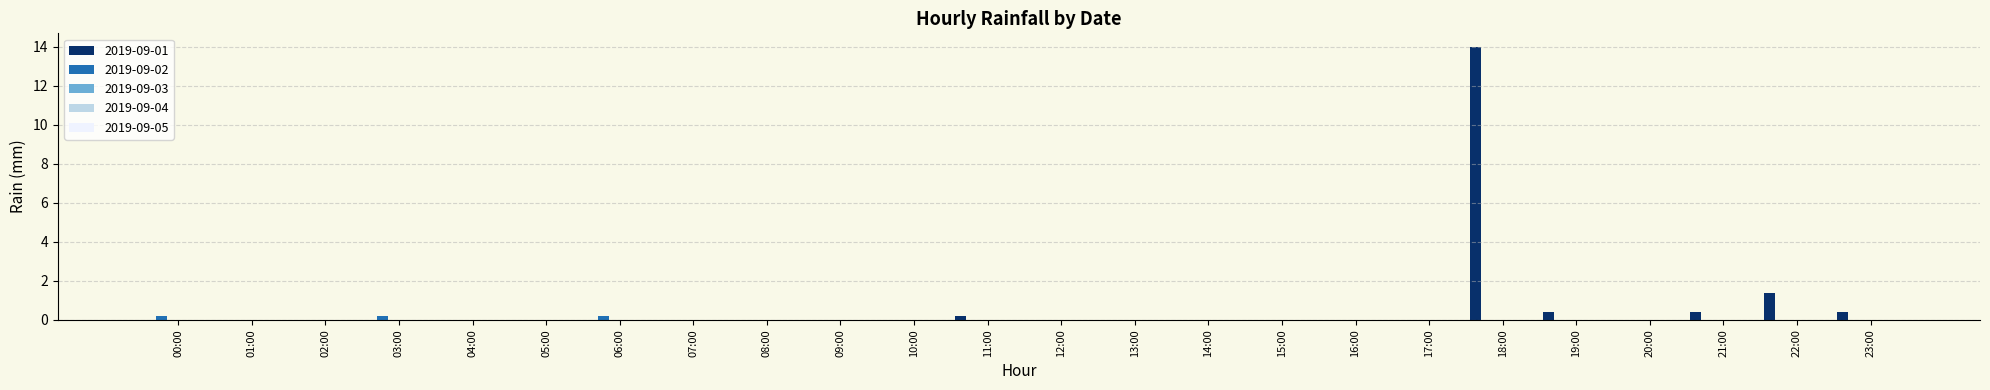

Which series has the largest total across all categories?

2019-09-01